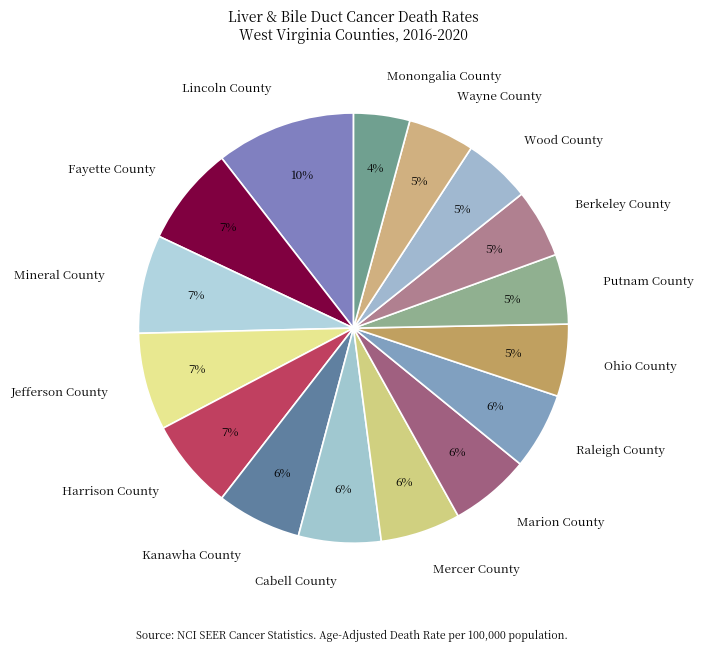

Between Mercer County and Fayette County, which is larger?

Fayette County